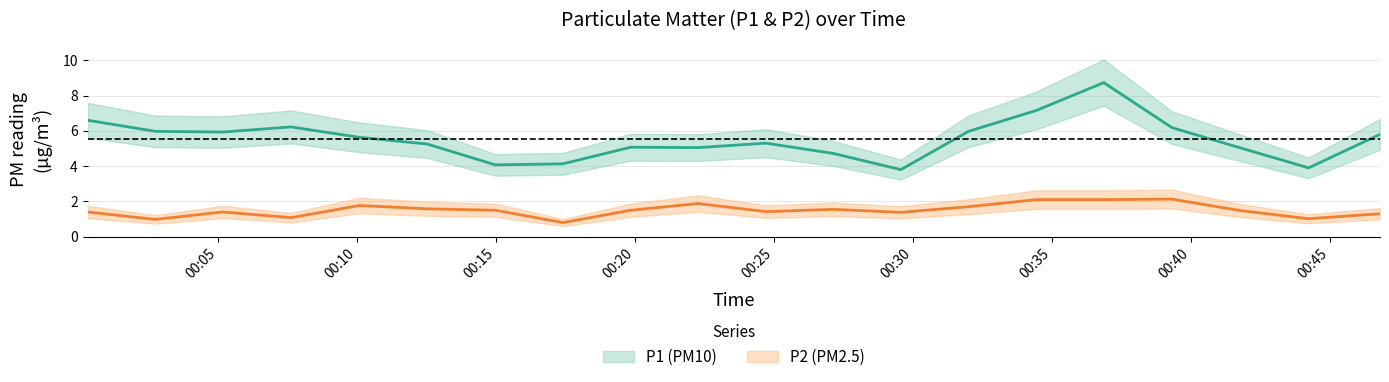

Rank the series by their average value, from lowest to highest.

P2, P1